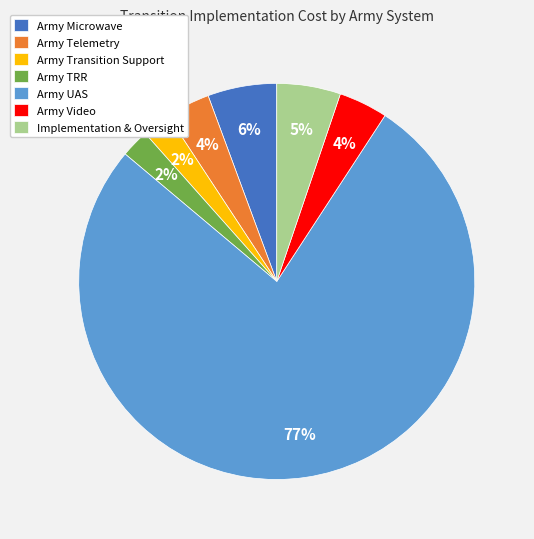

Is the sum of Army TRR and Army Microwave greater than half?

No